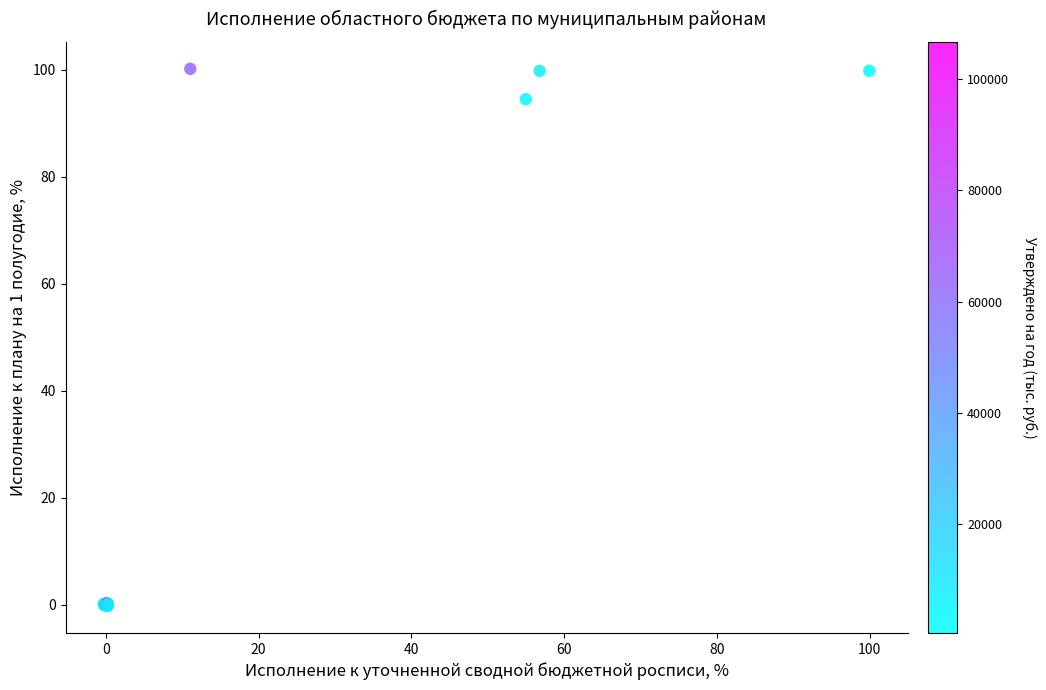

What Y value in the scatter plot is closest to 49?

94.5